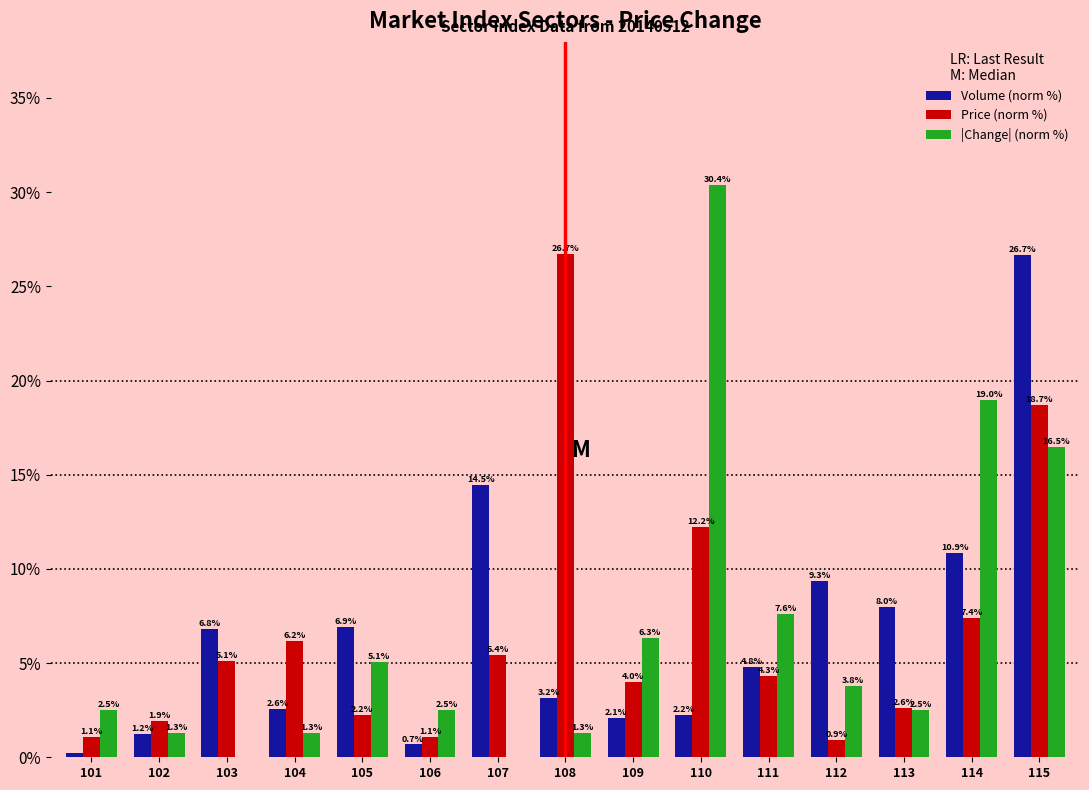

Between 110 and 113, which series saw the biggest shift?

|Change| (norm %)